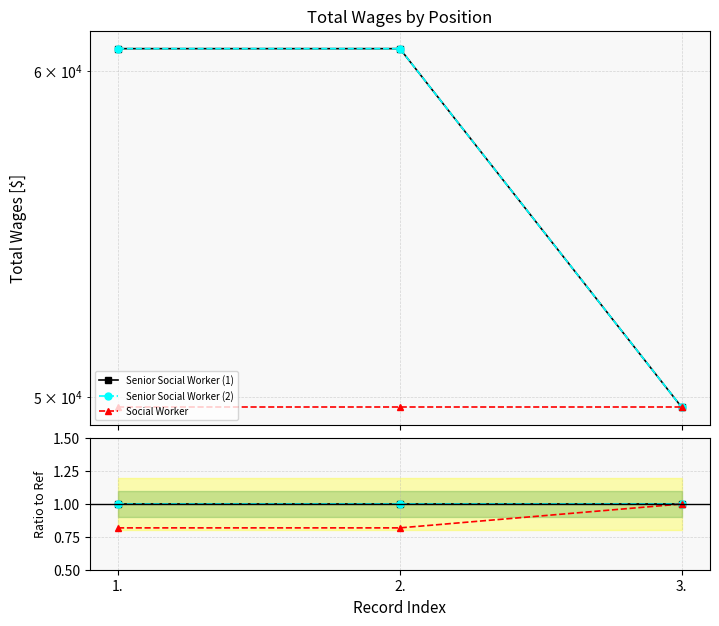

Reading left to right, what are all the values shown in this chart?

Senior Social Worker (1): 1.=1.0	2.=1.0	3.=1.0
Senior Social Worker (2): 1.=1.0	2.=1.0	3.=1.0
Social Worker: 1.=0.8	2.=0.8	3.=1.0